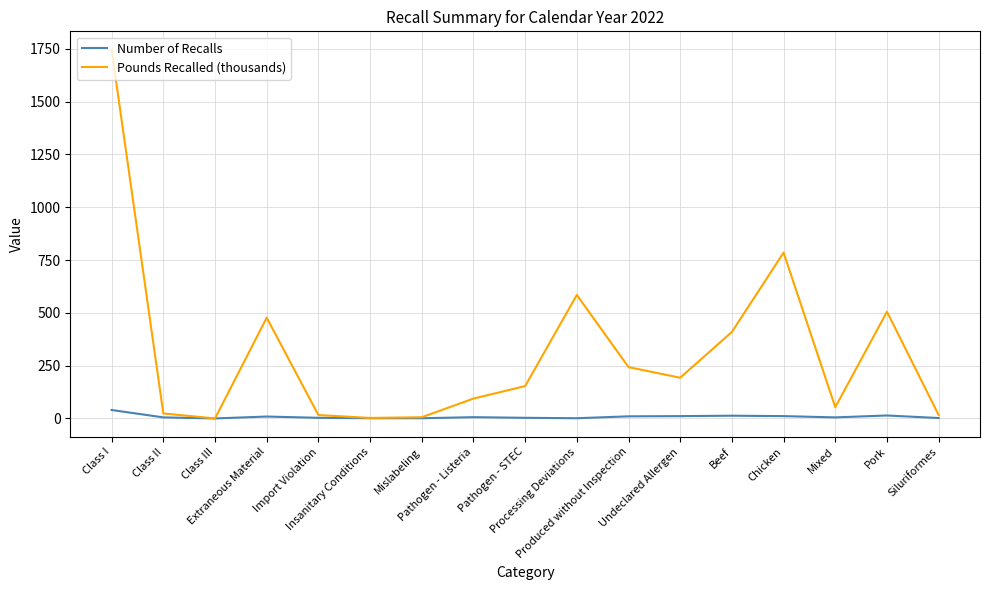

List the series in order of their peak value, lowest first.

Number of Recalls, Pounds Recalled (thousands)